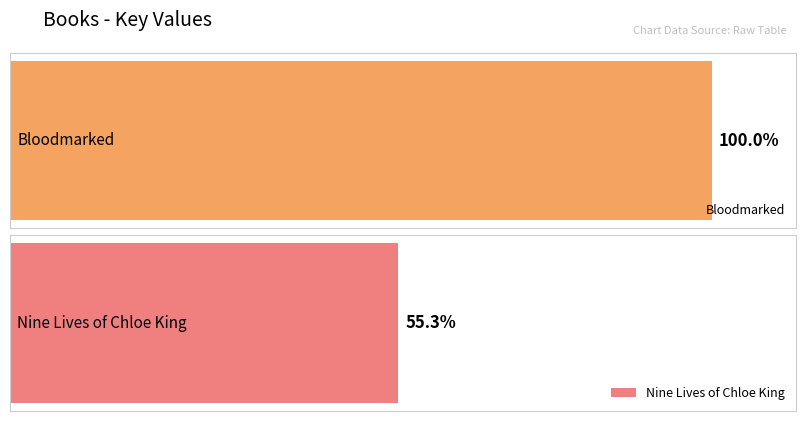

Where is the data nearest to the value 117154321?

Nine Lives of Chloe King